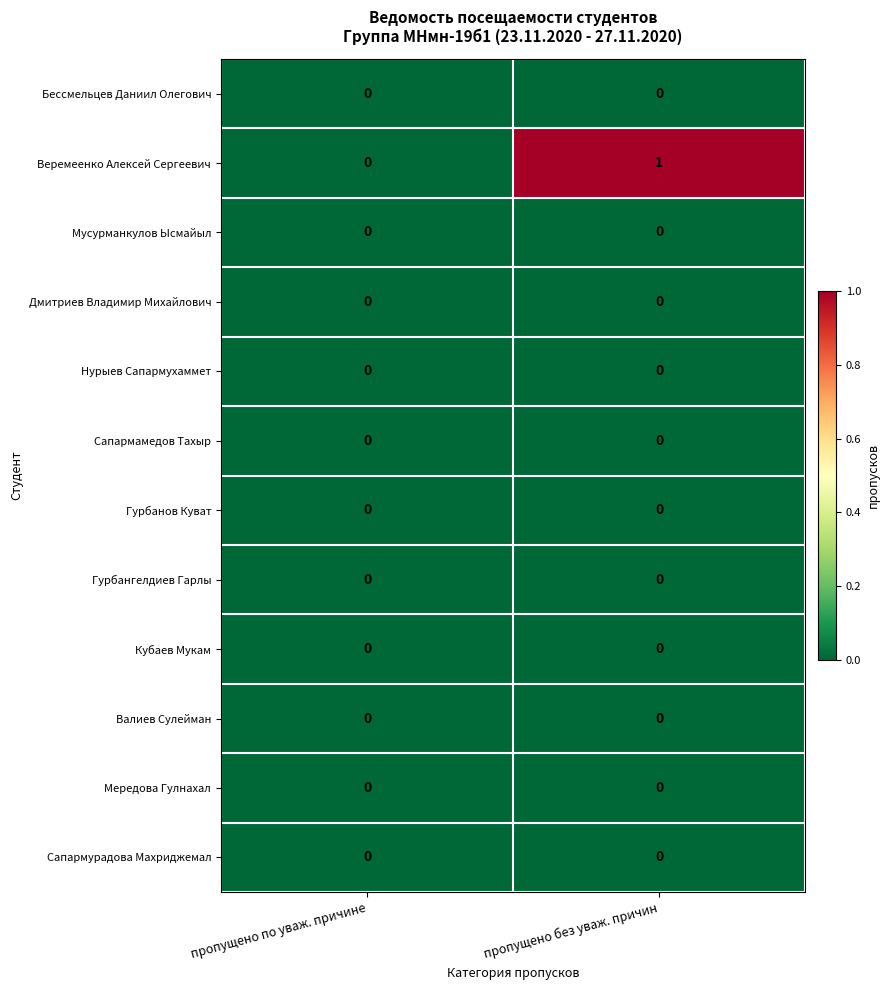

Reading left to right, transcribe all the data shown in this chart.

Бессмельцев Даниил Олегович: пропущено по уваж. причине=0	пропущено без уваж. причин=0
Веремеенко Алексей Сергеевич: пропущено по уваж. причине=0	пропущено без уваж. причин=1
Мусурманкулов Ысмайыл: пропущено по уваж. причине=0	пропущено без уваж. причин=0
Дмитриев Владимир Михайлович: пропущено по уваж. причине=0	пропущено без уваж. причин=0
Нурыев Сапармухаммет: пропущено по уваж. причине=0	пропущено без уваж. причин=0
Сапармамедов Тахыр: пропущено по уваж. причине=0	пропущено без уваж. причин=0
Гурбанов Куват: пропущено по уваж. причине=0	пропущено без уваж. причин=0
Гурбангелдиев Гарлы: пропущено по уваж. причине=0	пропущено без уваж. причин=0
Кубаев Мукам: пропущено по уваж. причине=0	пропущено без уваж. причин=0
Валиев Сулейман: пропущено по уваж. причине=0	пропущено без уваж. причин=0
Мередова Гулнахал: пропущено по уваж. причине=0	пропущено без уваж. причин=0
Сапармурадова Махриджемал: пропущено по уваж. причине=0	пропущено без уваж. причин=0